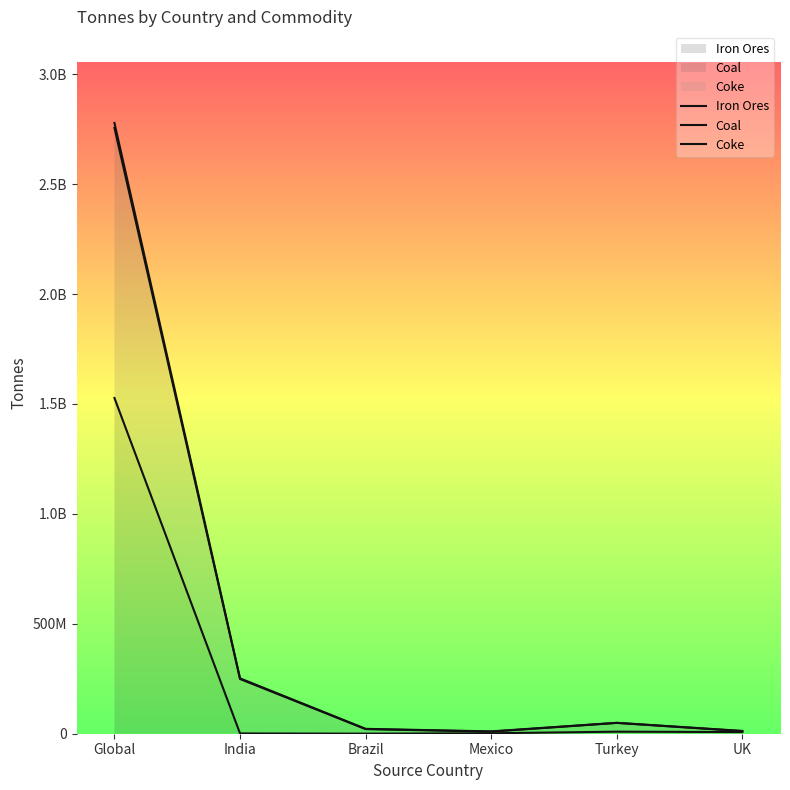

Which has a higher value, Turkey or Global?

Global